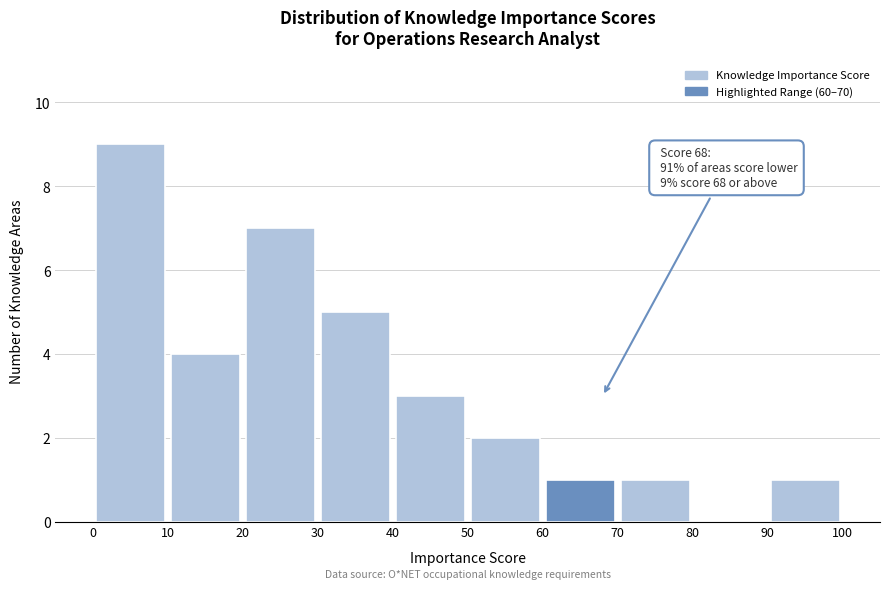

Which range on the x-axis has the tallest bar?

0 to 10